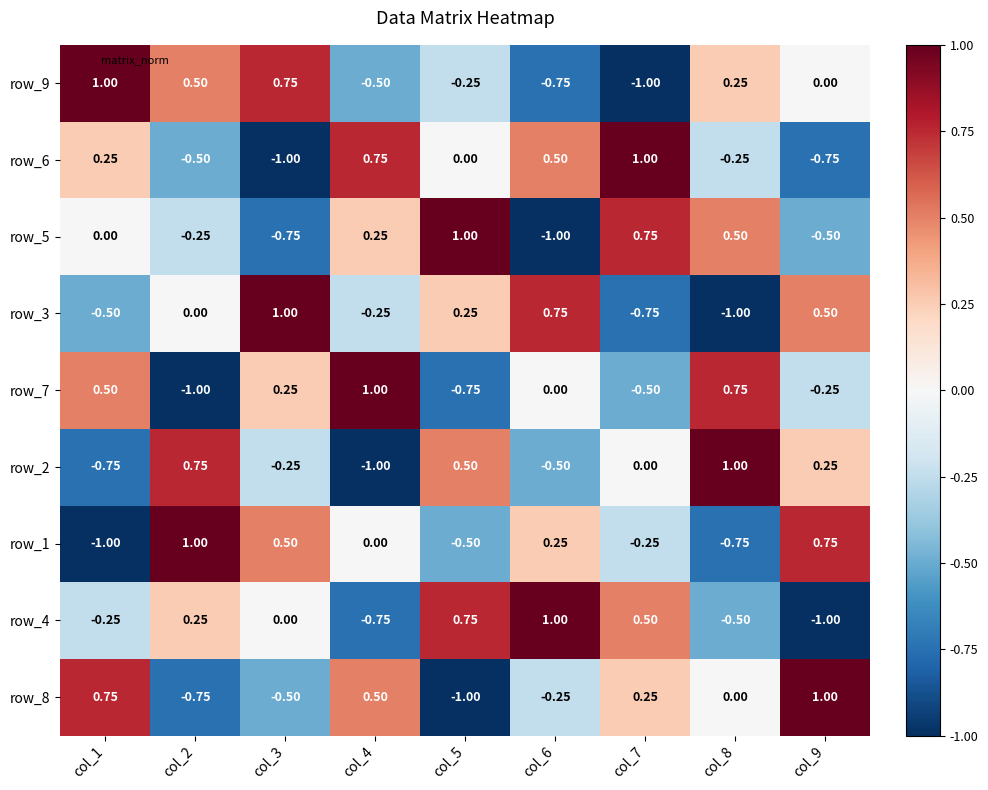

At how many categories does at least one series exceed 0?

9